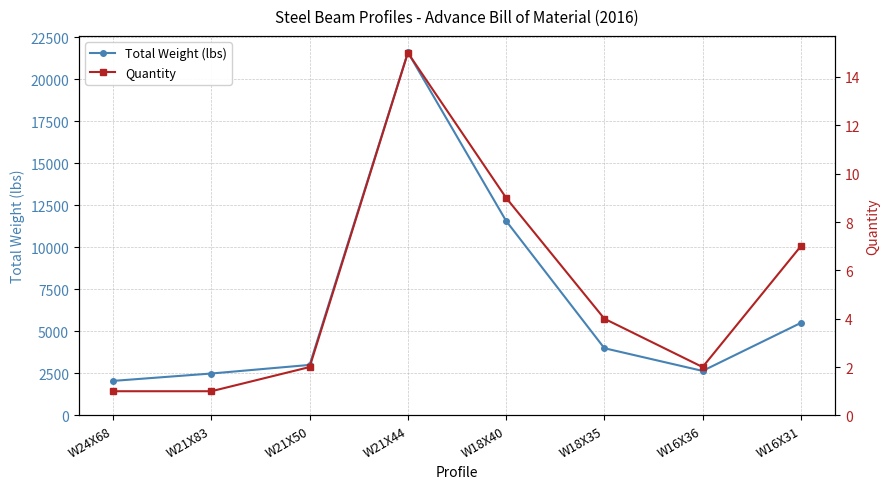

At W21X50, list the series in order from largest to smallest.

Total Weight (lbs), Quantity